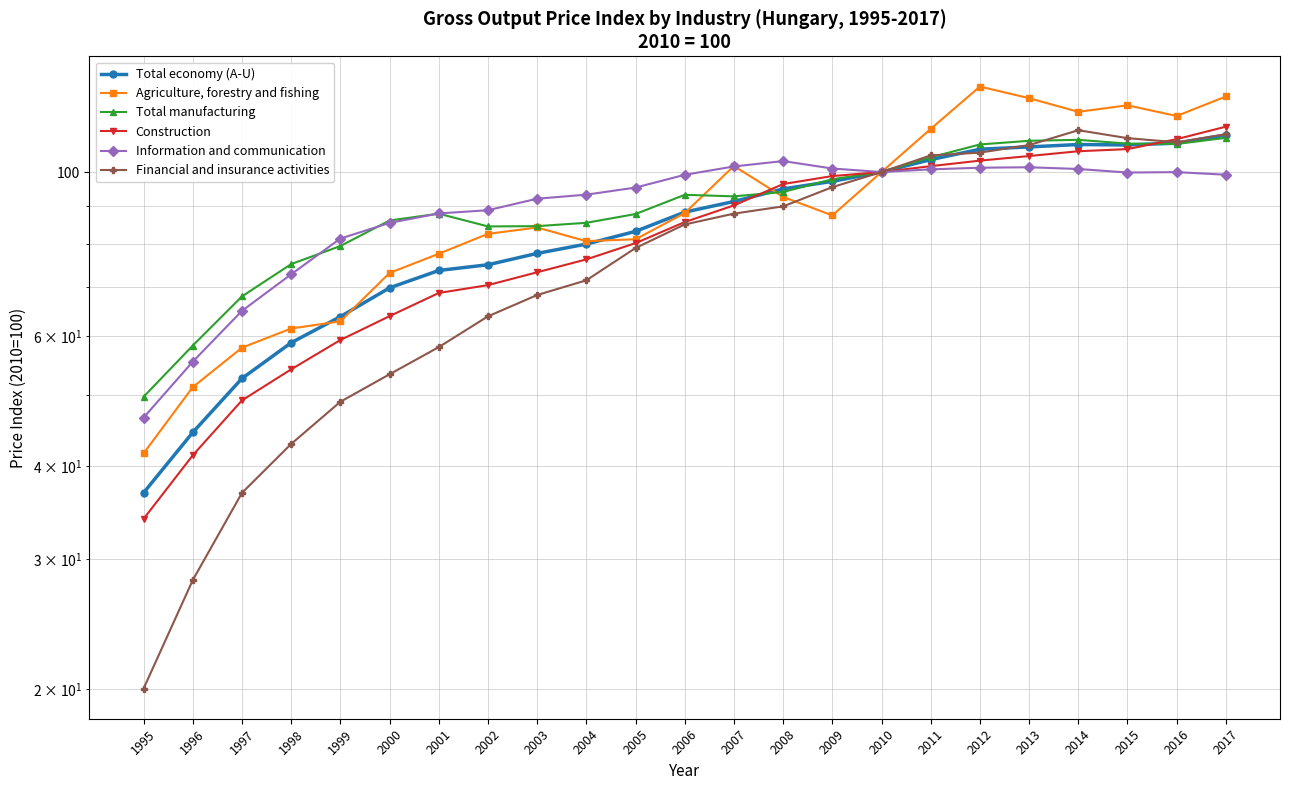

How many intersections are there between Agriculture, forestry and fishing and Financial and insurance activities?

1